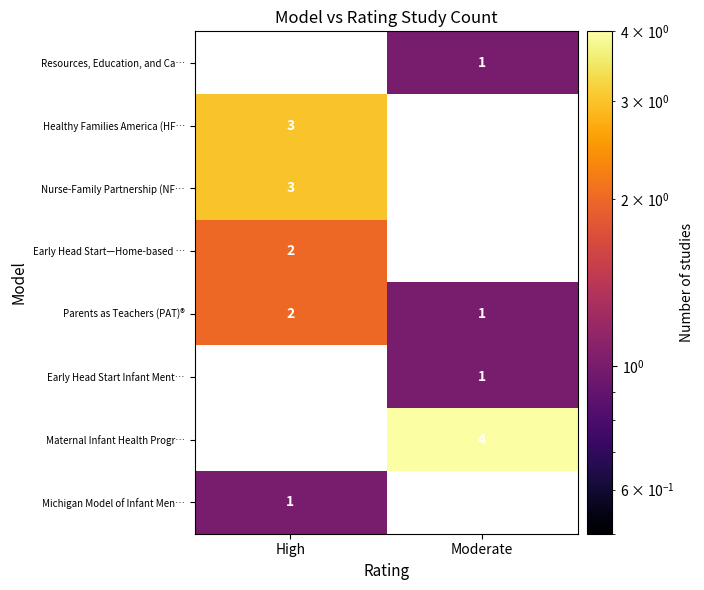

How many series are shown in this chart?

8